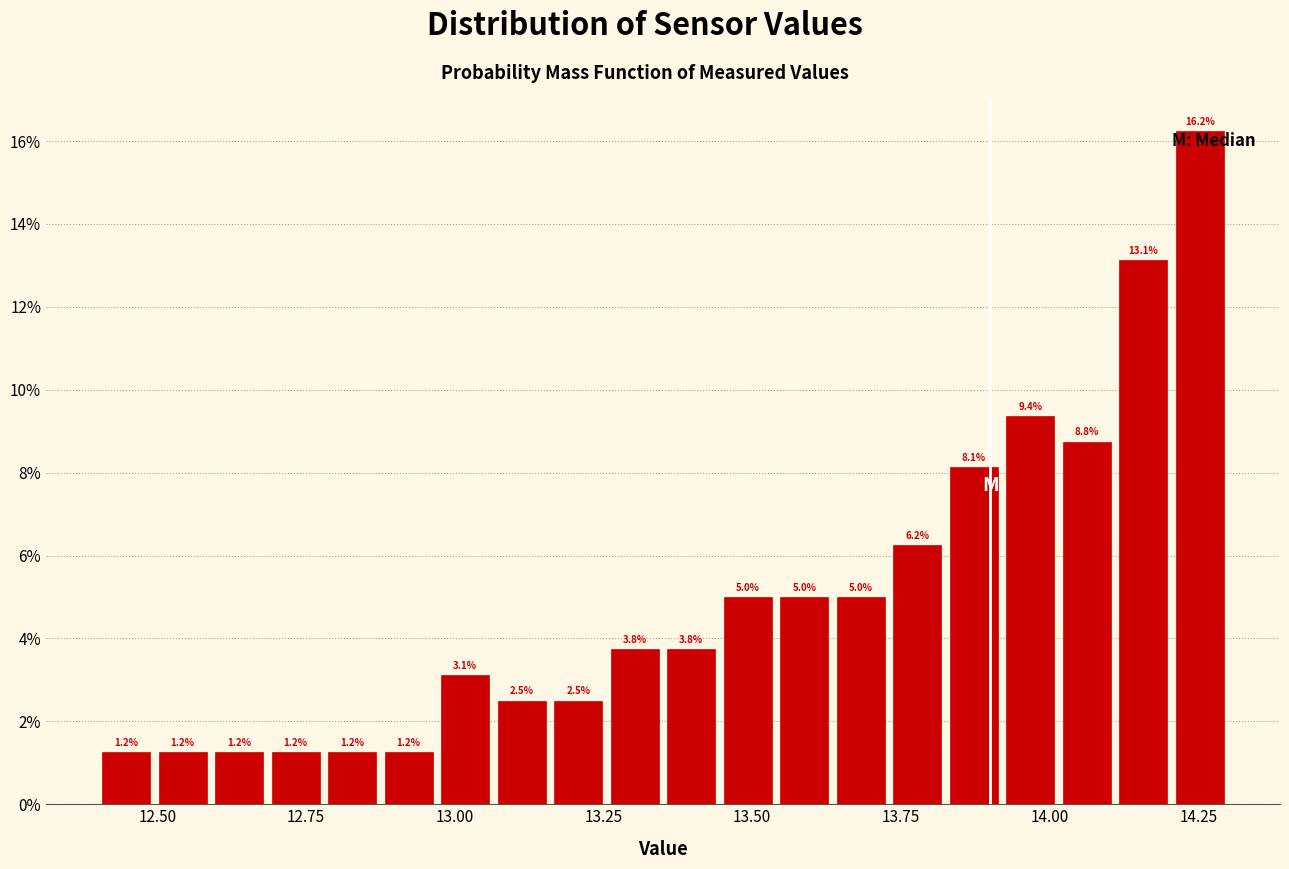

Read against the x-axis, roughly where is the centre of the tallest bar?

14.25